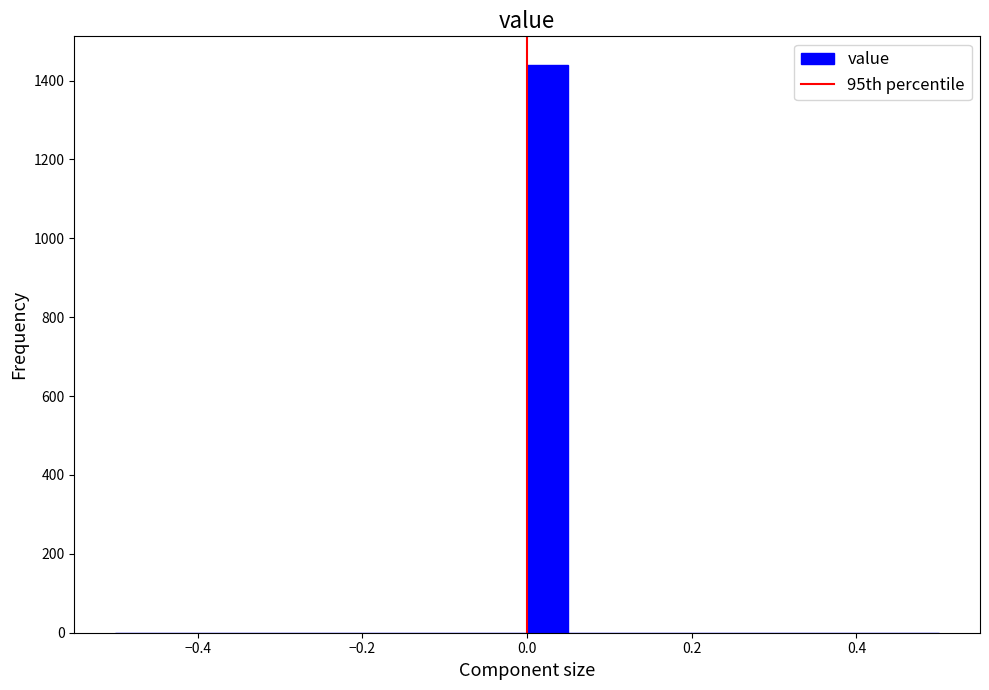

Read against the x-axis, roughly where is the centre of the tallest bar?

0.02